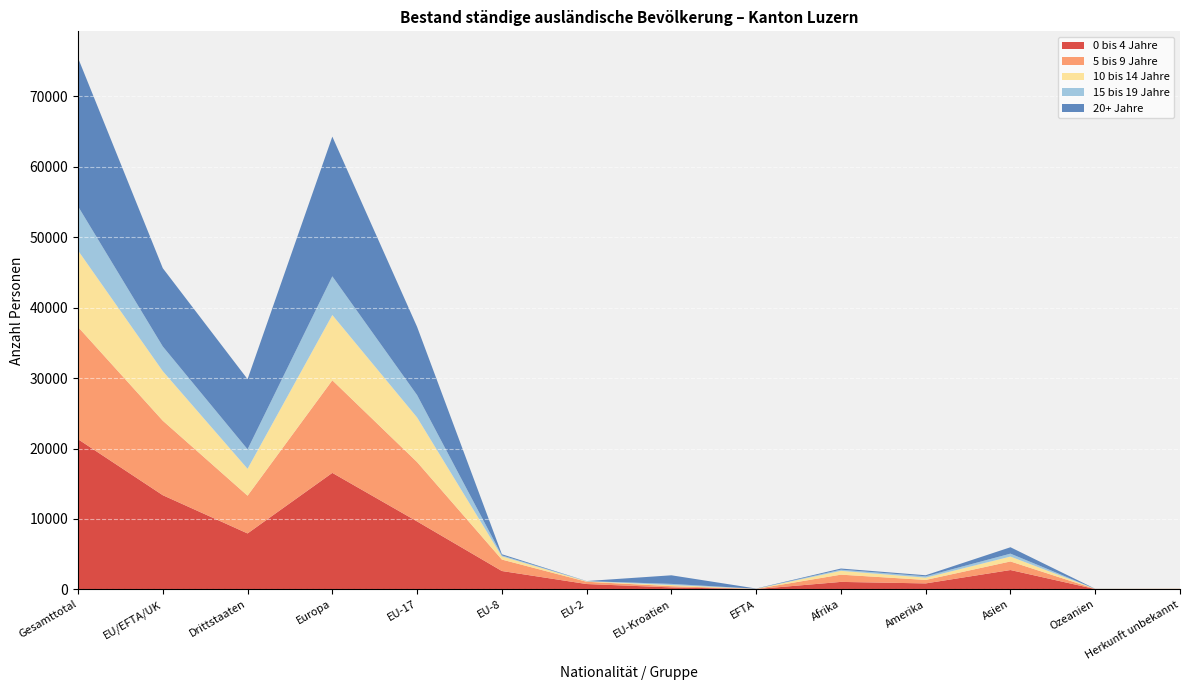

Reading right to left, transcribe all the data shown in this chart.

0 bis 4 Jahre: Herkunft unbekannt=47	Ozeanien=52	Asien=2754	Amerika=856	Afrika=1070	EFTA=46	EU-Kroatien=290	EU-2=767	EU-8=2616	EU-17=9653	Europa=16540	Drittstaaten=7947	EU/EFTA/UK=13372	Gesamttotal=21319
5 bis 9 Jahre: Herkunft unbekannt=35	Ozeanien=18	Asien=1216	Amerika=491	Afrika=1027	EFTA=30	EU-Kroatien=173	EU-2=324	EU-8=1624	EU-17=8421	Europa=13139	Drittstaaten=5354	EU/EFTA/UK=10572	Gesamttotal=15926
10 bis 14 Jahre: Herkunft unbekannt=18	Ozeanien=10	Asien=695	Amerika=325	Afrika=541	EFTA=15	EU-Kroatien=167	EU-2=63	EU-8=454	EU-17=6336	Europa=9269	Drittstaaten=3823	EU/EFTA/UK=7035	Gesamttotal=10858
15 bis 19 Jahre: Herkunft unbekannt=2	Ozeanien=4	Asien=416	Amerika=191	Afrika=165	EFTA=12	EU-Kroatien=156	EU-2=24	EU-8=139	EU-17=3169	Europa=5486	Drittstaaten=2764	EU/EFTA/UK=3500	Gesamttotal=6264
20+ Jahre: Herkunft unbekannt=5	Ozeanien=9	Asien=907	Amerika=151	Afrika=163	EFTA=28	EU-Kroatien=1221	EU-2=13	EU-8=162	EU-17=9685	Europa=19827	Drittstaaten=9953	EU/EFTA/UK=11109	Gesamttotal=21062